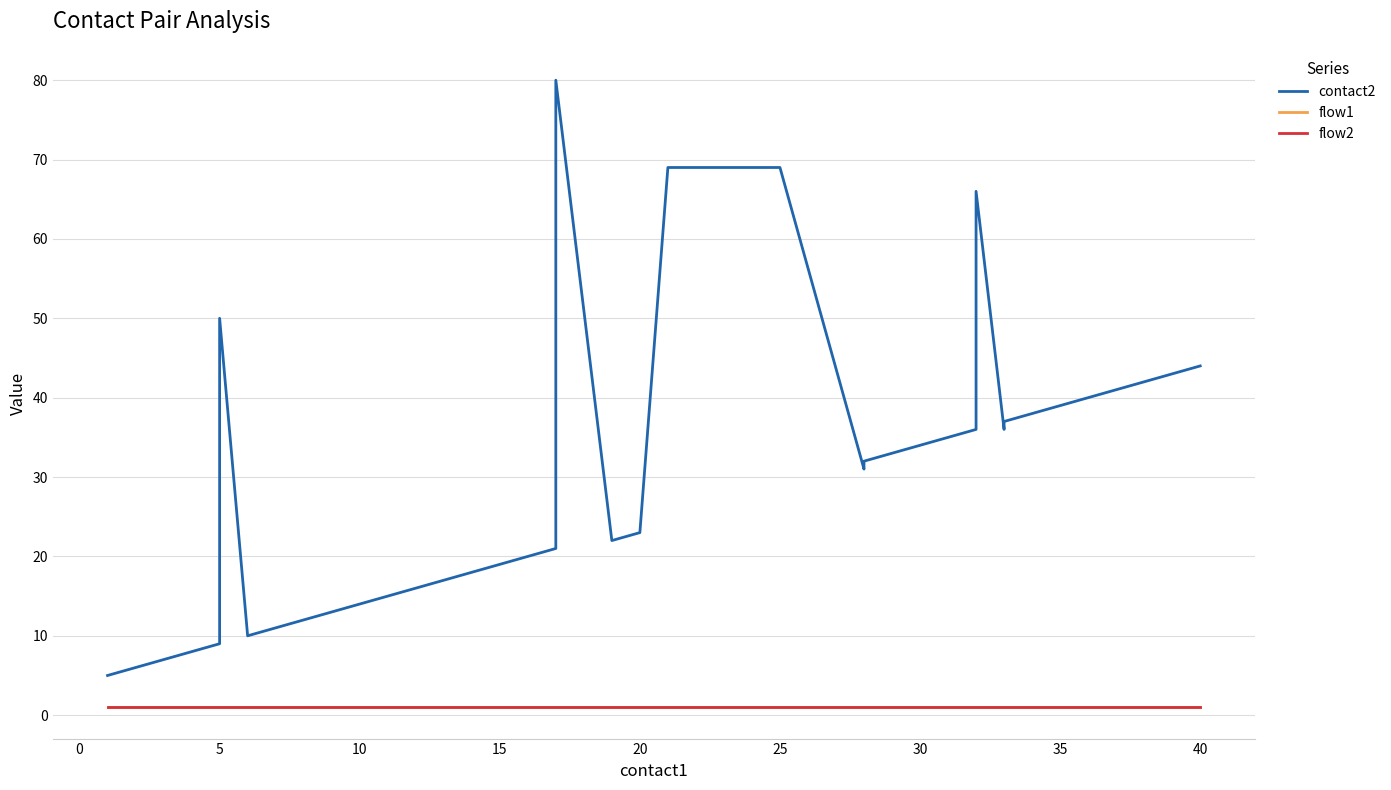

Between 0 and 17, which is larger?

17